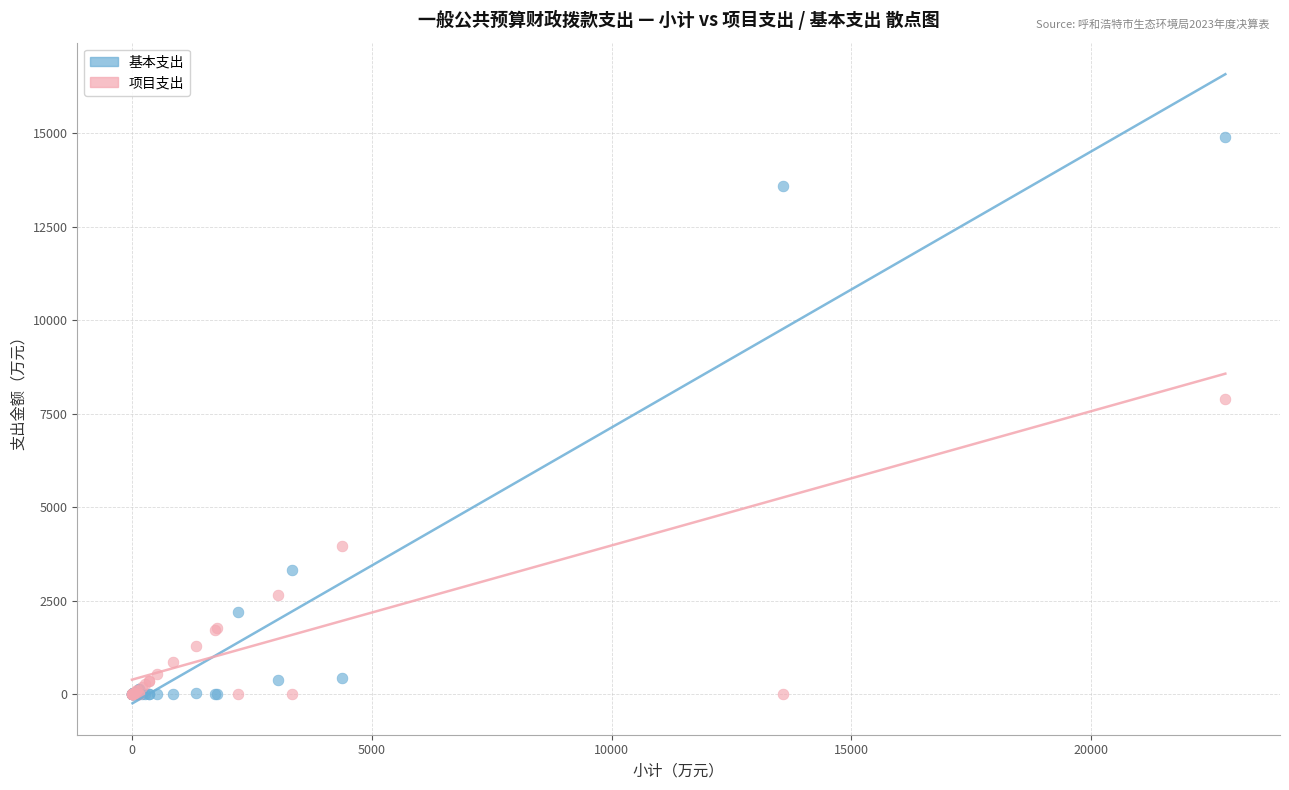

Which series has the widest spread of Y values?

基本支出